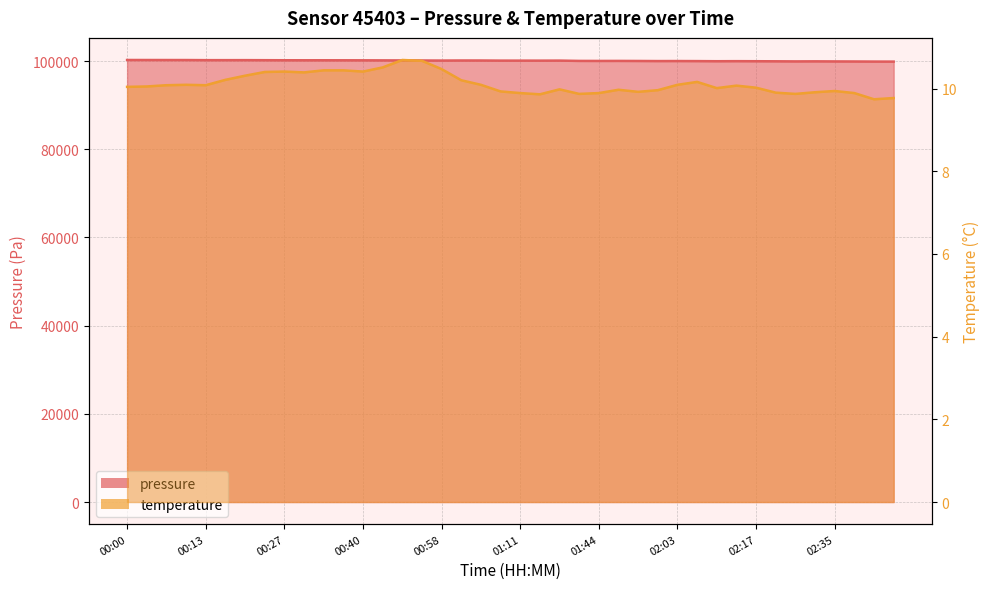

Reading left to right, transcribe all the data shown in this chart.

pressure: 00:00=100256.3	00:03=100251.9	00:06=100246.8	00:10=100244.1	00:13=100221.4	00:17=100219.9	00:20=100223.6	00:23=100210.6	00:27=100197.5	00:30=100191.4	00:33=100193.2	00:37=100188.8	00:40=100183.6	00:44=100169.7	00:51=100161.2	00:54=100143.7	00:58=100127.7	01:01=100144.7	01:04=100141.9	01:08=100114.6	01:11=100112.8	01:15=100109.2	01:18=100118.2	01:41=100048.9	01:44=100041.1	01:48=100047.4	01:52=100033.3	02:00=100011.6	02:03=100018.7	02:07=100004.0	02:10=99977.6	02:13=99991.6	02:17=99977.6	02:20=99959.9	02:24=99938.0	02:28=99950.3	02:35=99932.9	02:38=99918.0	02:42=99898.6	02:45=99889.9
temperature: 00:00=10.0	00:03=10.1	00:06=10.1	00:10=10.1	00:13=10.1	00:17=10.2	00:20=10.3	00:23=10.4	00:27=10.4	00:30=10.4	00:33=10.4	00:37=10.4	00:40=10.4	00:44=10.5	00:51=10.7	00:54=10.7	00:58=10.5	01:01=10.2	01:04=10.1	01:08=9.9	01:11=9.9	01:15=9.9	01:18=10.0	01:41=9.9	01:44=9.9	01:48=10.0	01:52=9.9	02:00=10.0	02:03=10.1	02:07=10.2	02:10=10.0	02:13=10.1	02:17=10.0	02:20=9.9	02:24=9.9	02:28=9.9	02:35=9.9	02:38=9.9	02:42=9.7	02:45=9.8